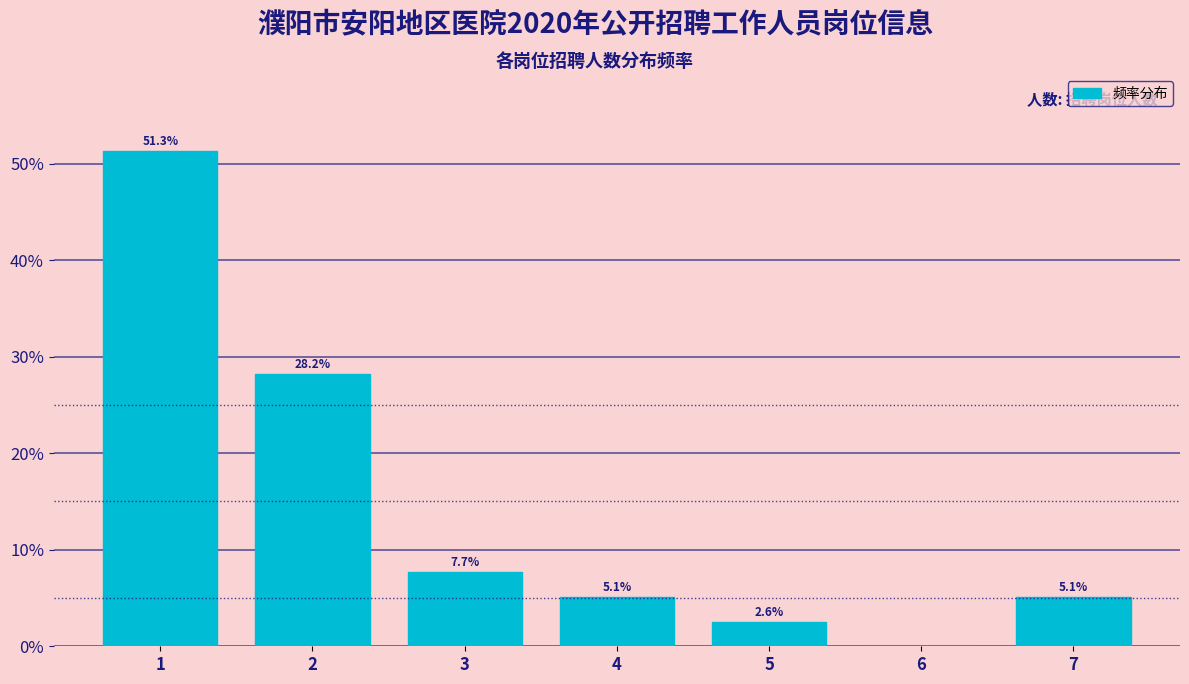

Reading right to left, extract all data points from this chart.

7=5.1	6=0.0	5=2.6	4=5.1	3=7.7	2=28.2	1=51.3